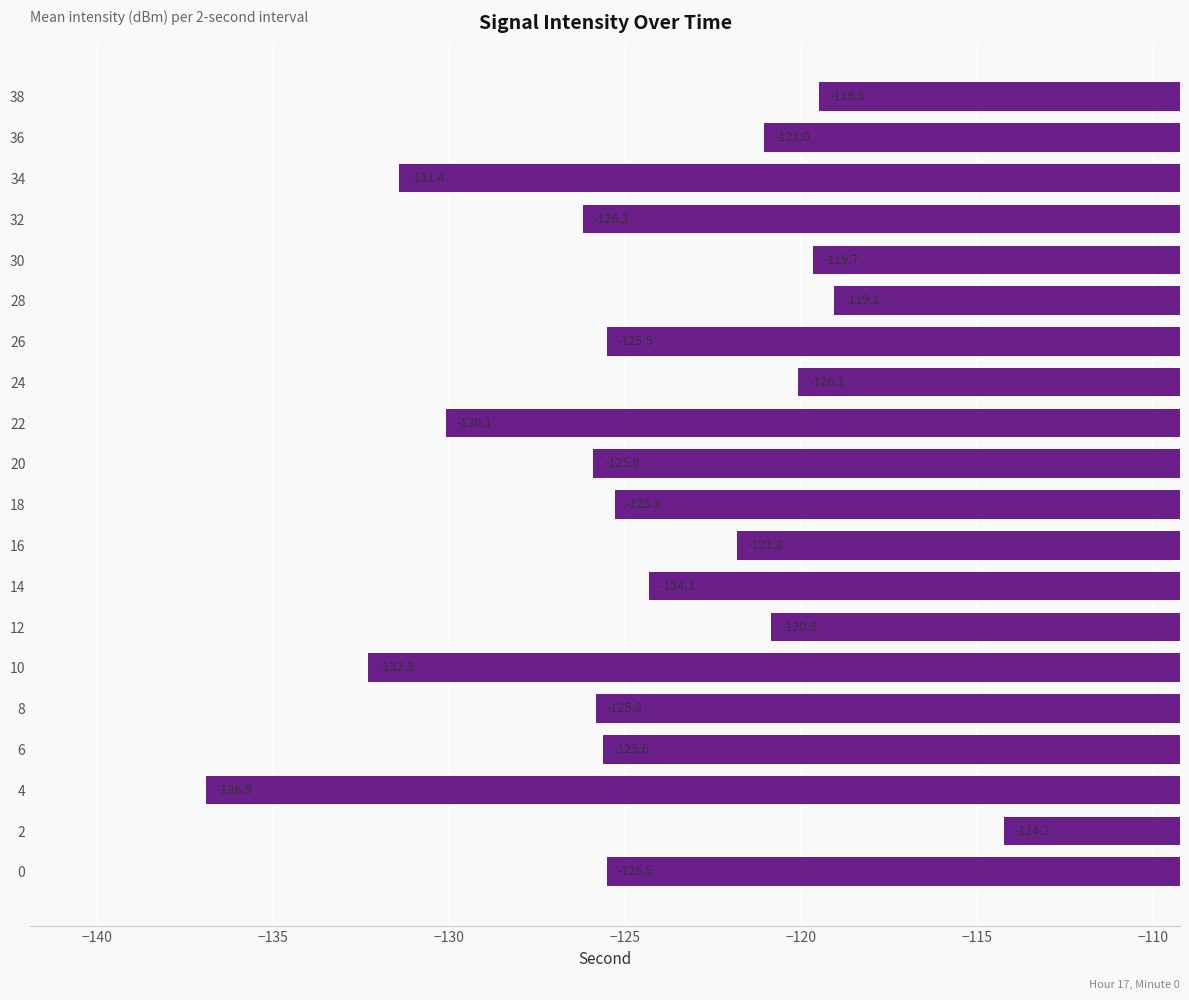

What is the minimum value shown in the chart?

-136.9